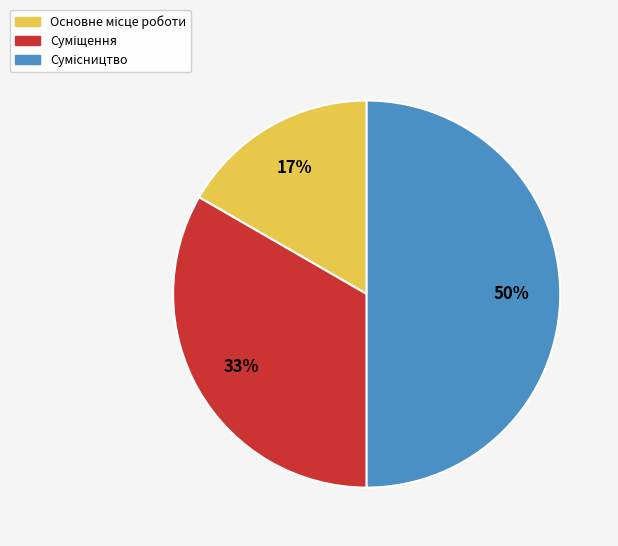

To the nearest percent, what is the average slice percentage?

33%